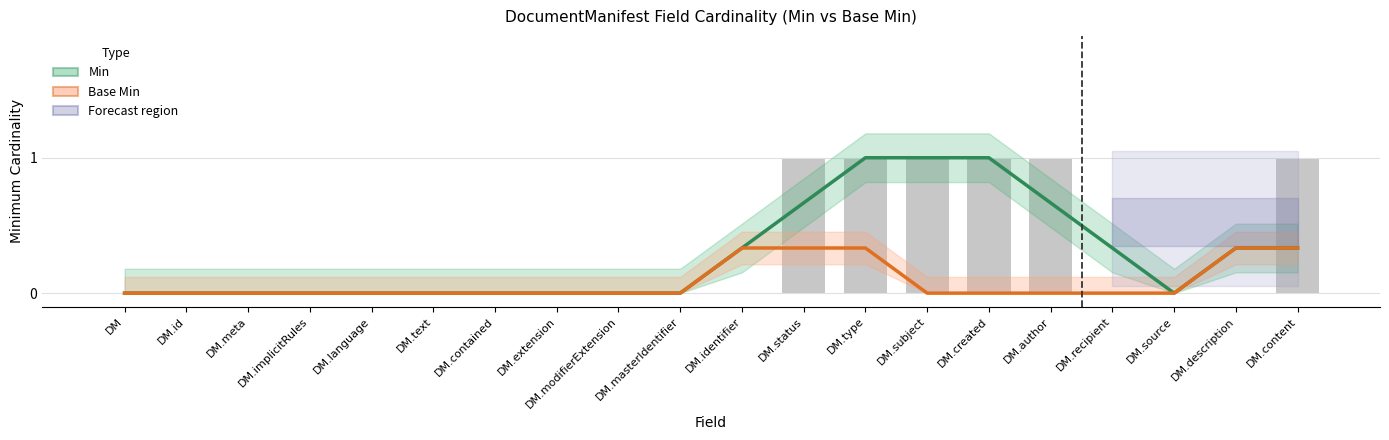

Which has a higher value, DM.meta or DM.type?

DM.type